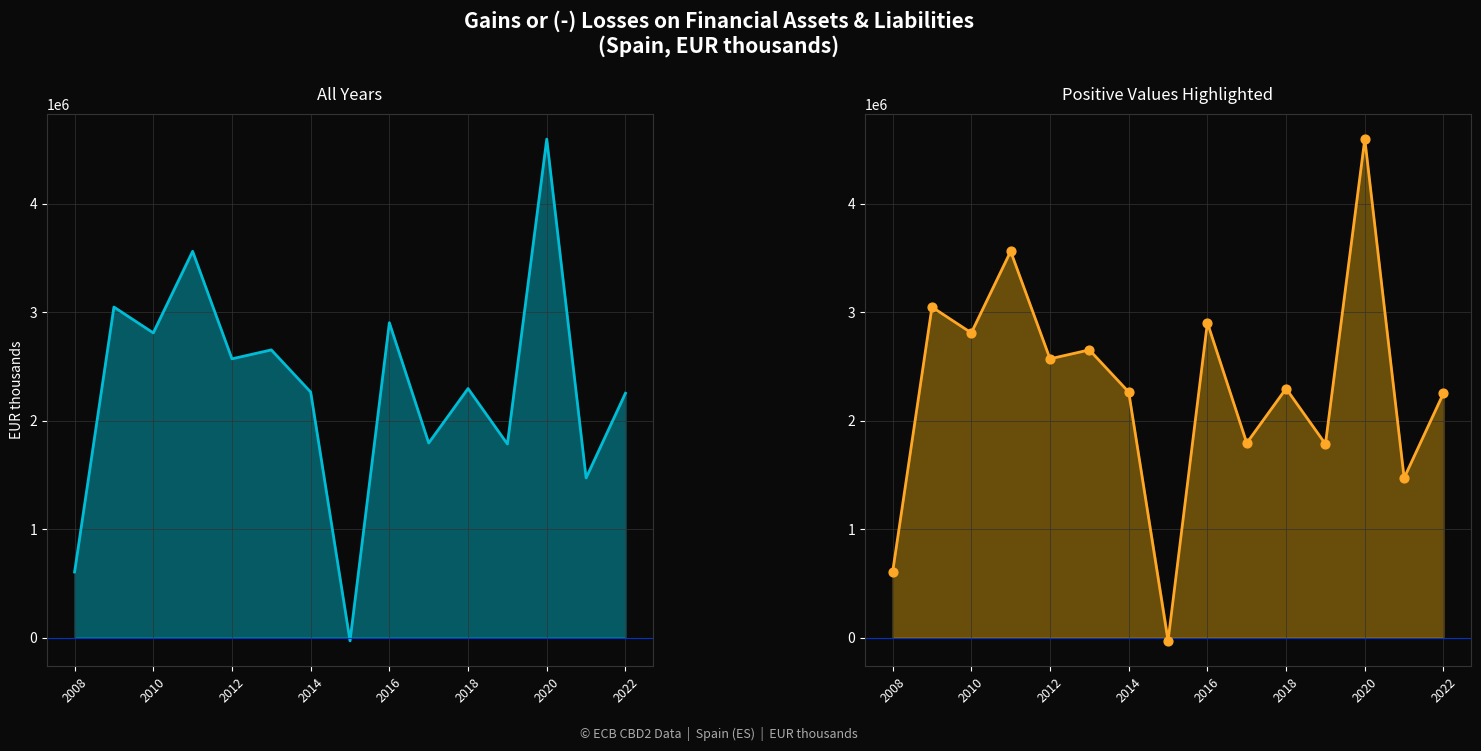

Which series contains the lowest Y value?

Gains or losses on financial assets (EUR thousands)